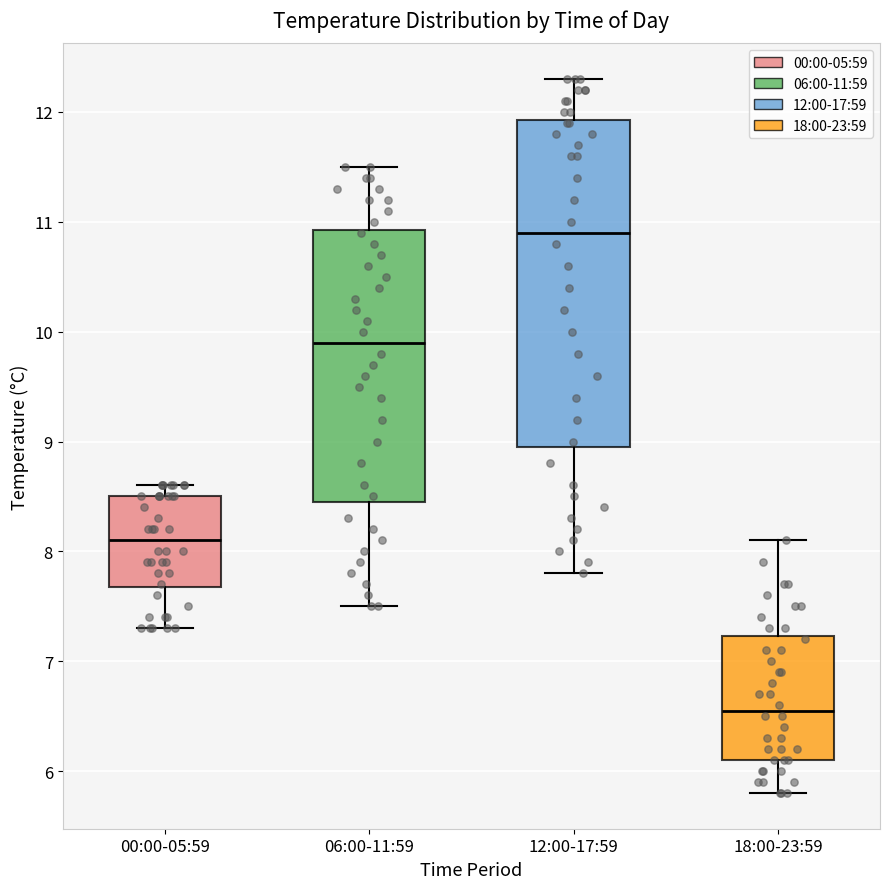

Which box is the tallest, from its lower edge to its upper edge?

12:00-17:59